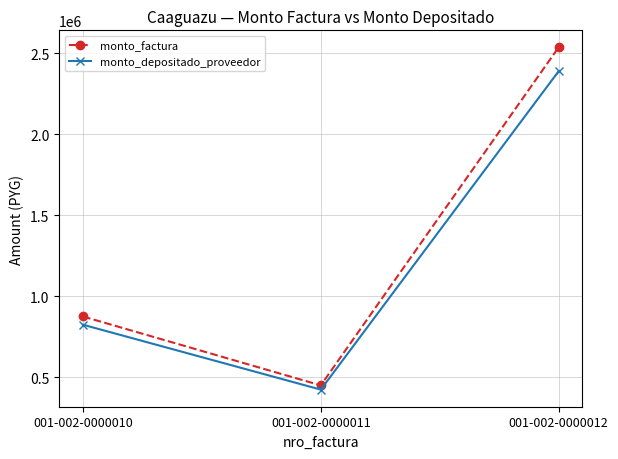

Count the number of categories in the chart.

3